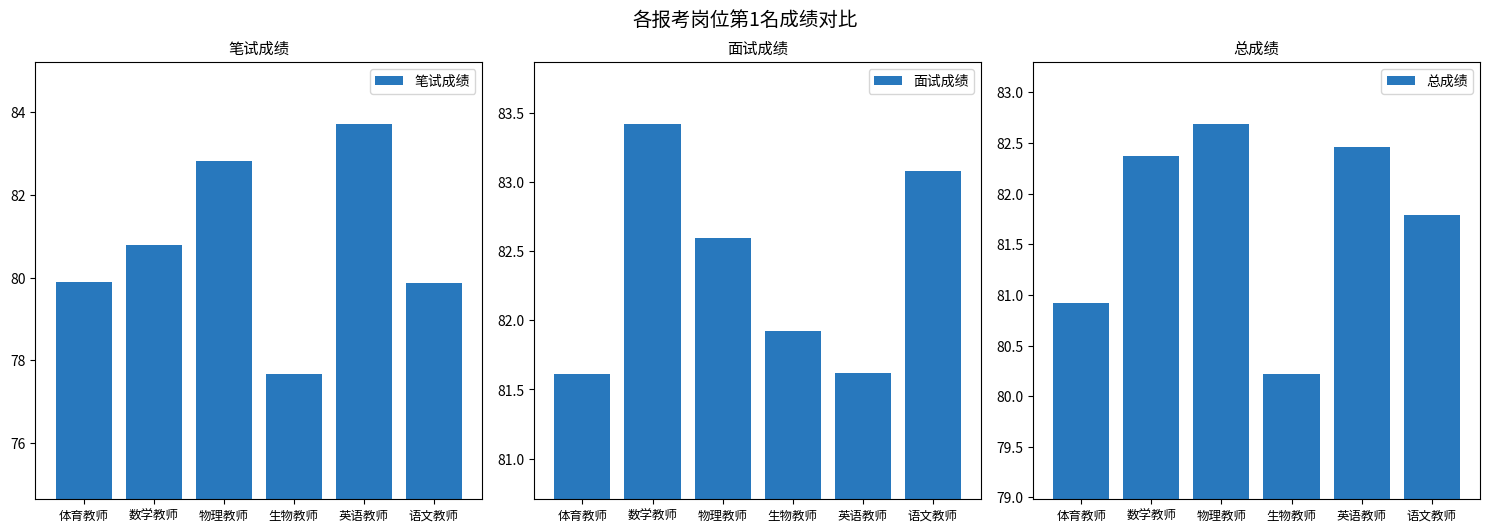

Which series has the largest total across all categories?

面试成绩